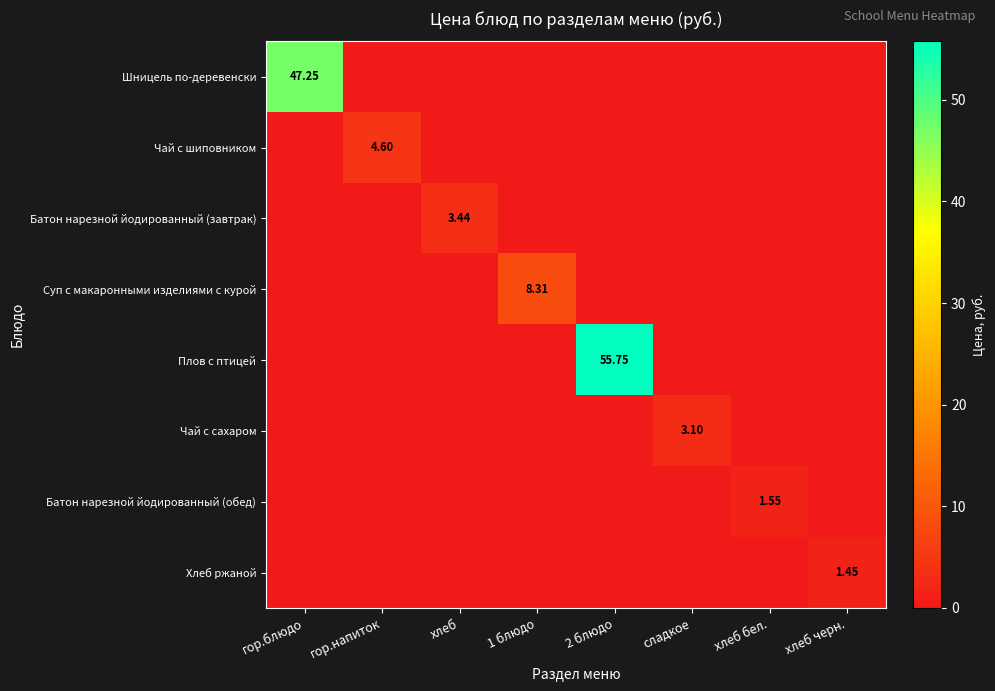

True or false: Хлеб ржаной has a value of 0.0 at хлеб бел..

True